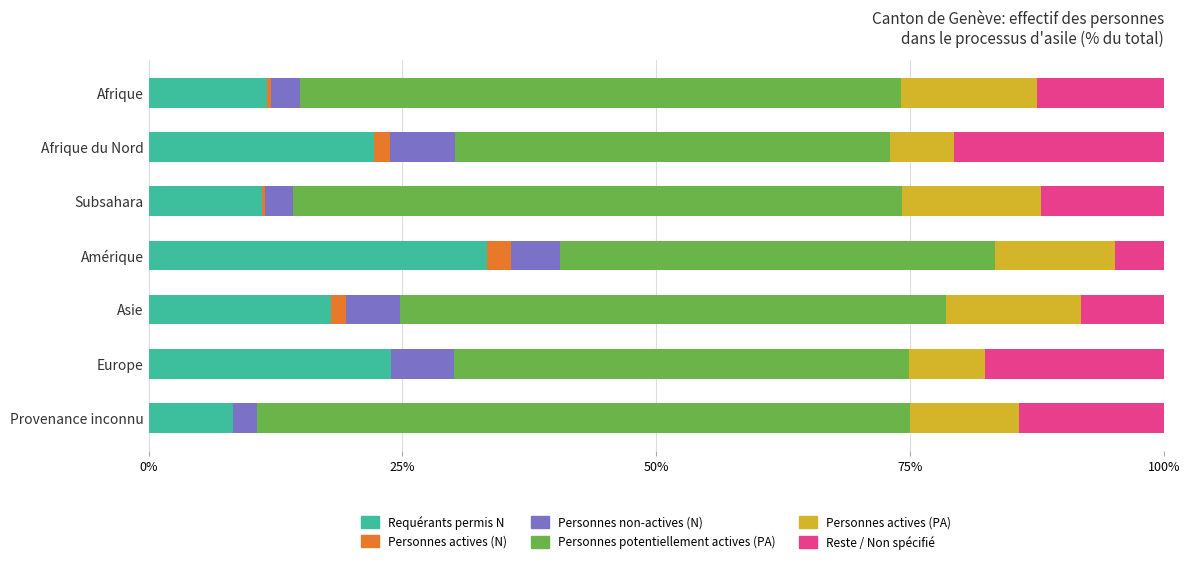

What is the total value across all series at Provenance inconnu?

100.0